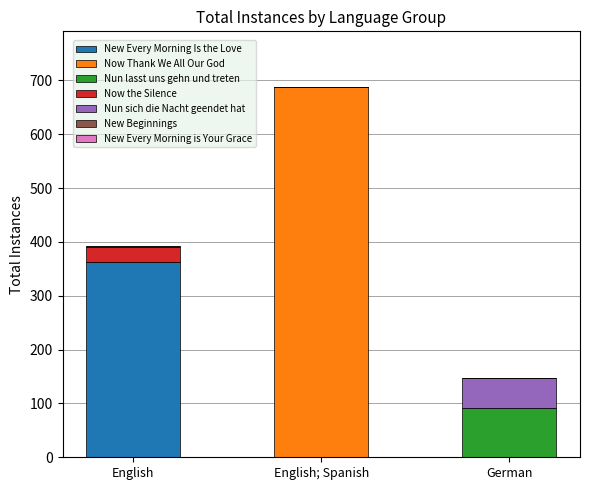

What is the highest value of the New Every Morning Is the Love series?

362